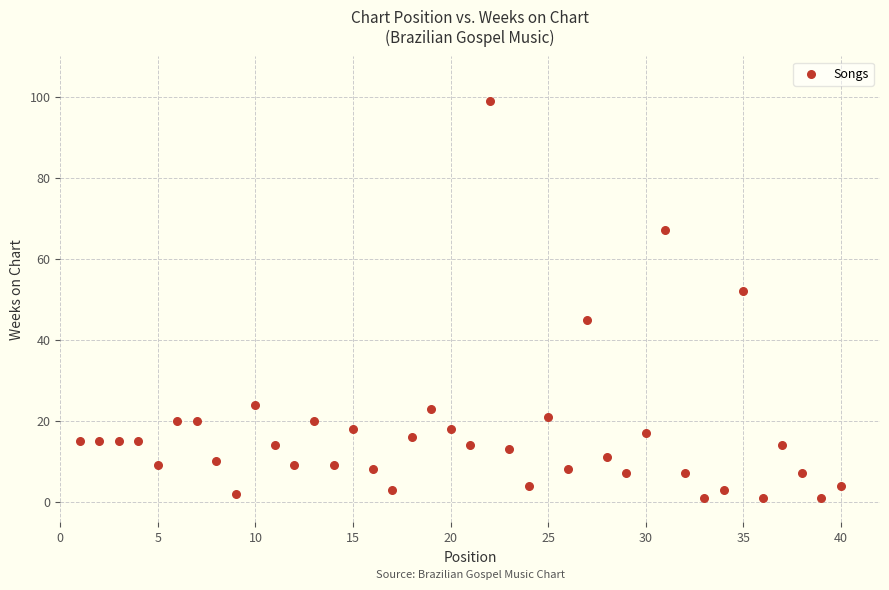

What Y value in the scatter plot is closest to 50?

52